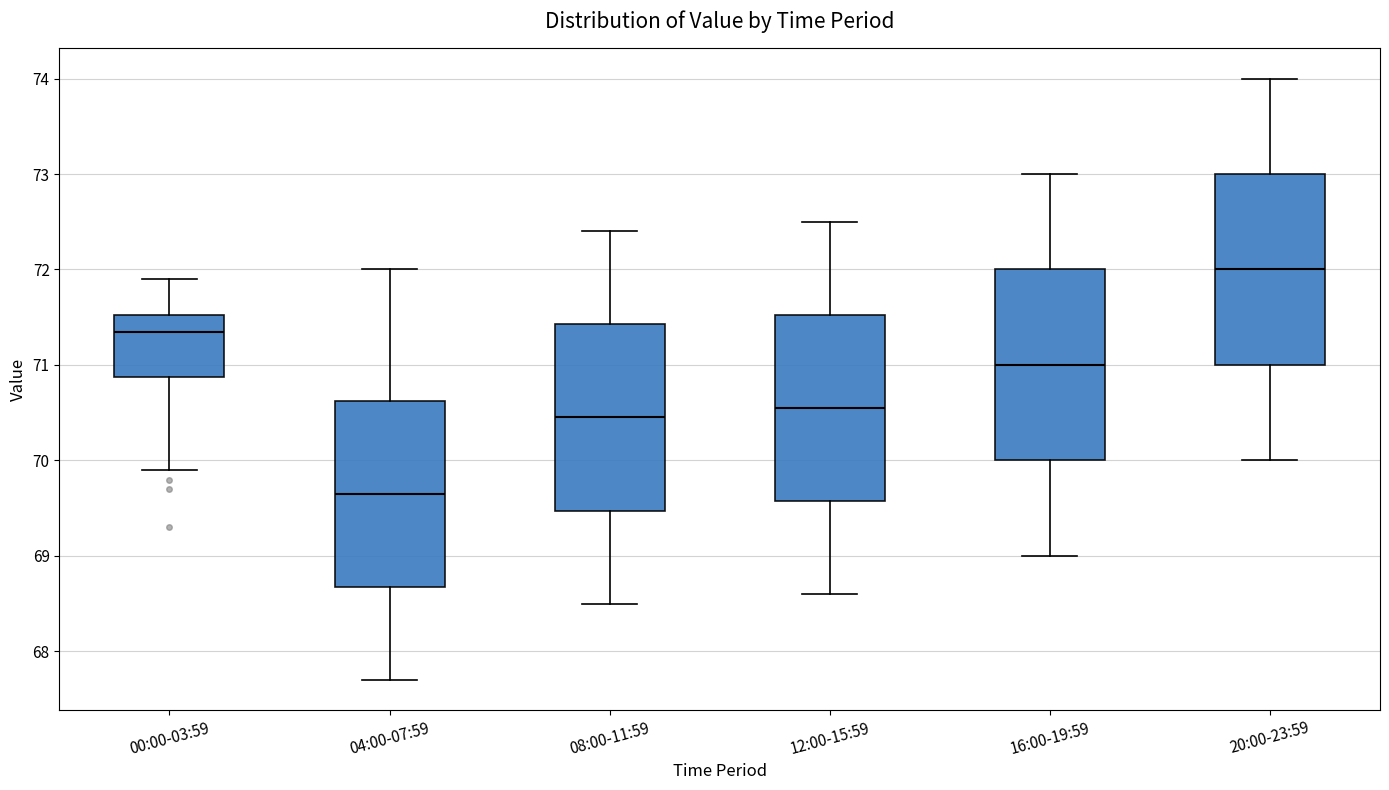

Where is the upper edge of the box for 00:00-03:59 on the y-axis? The values are not printed on the chart, so give them approximately, as read against the axis.

71.5